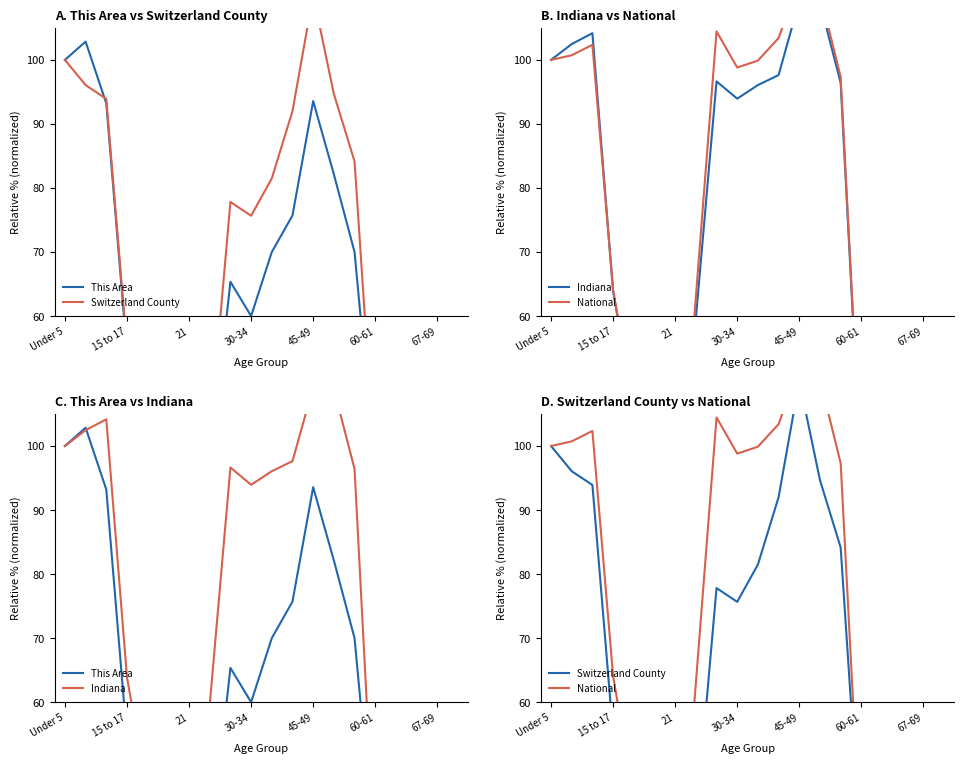

Which series changed the most between 30-34 and 45-49?

National